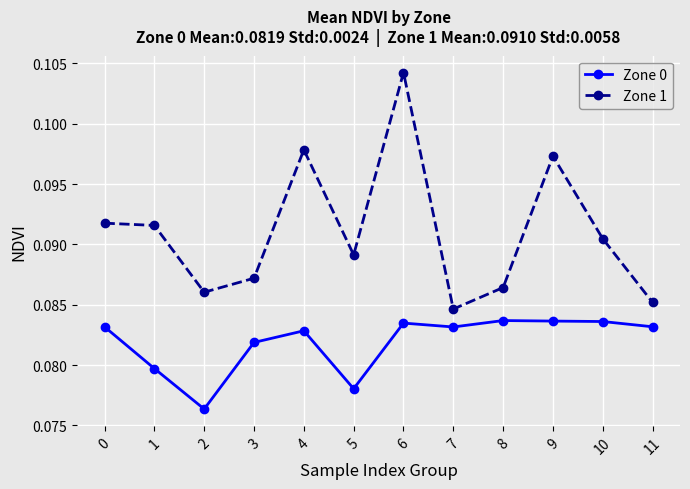

The value of Zone 1 at 1 is 0.0. True or false?

False